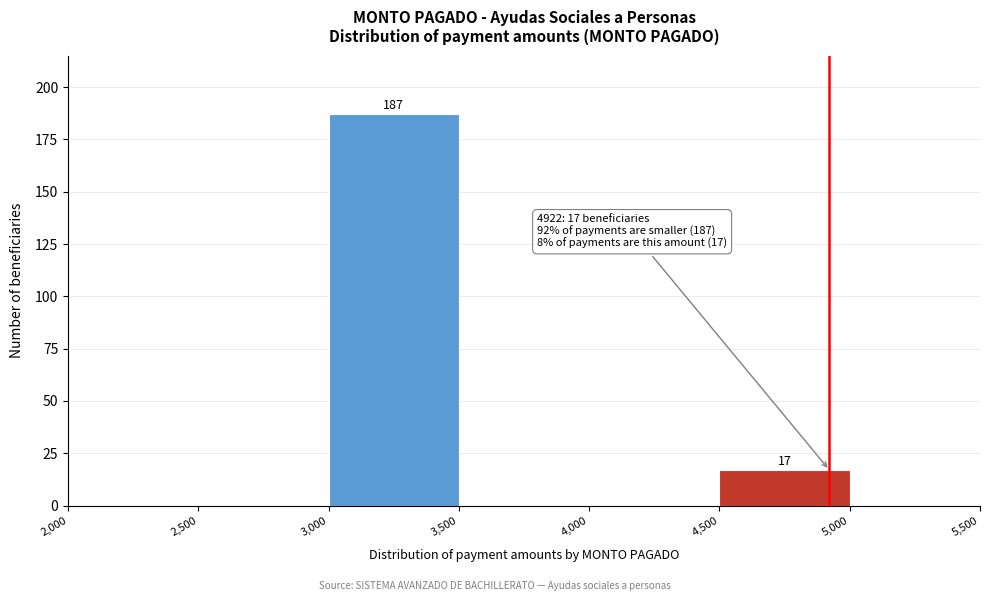

Over which range of the x-axis is the bar tallest?

3,000 to 3,500